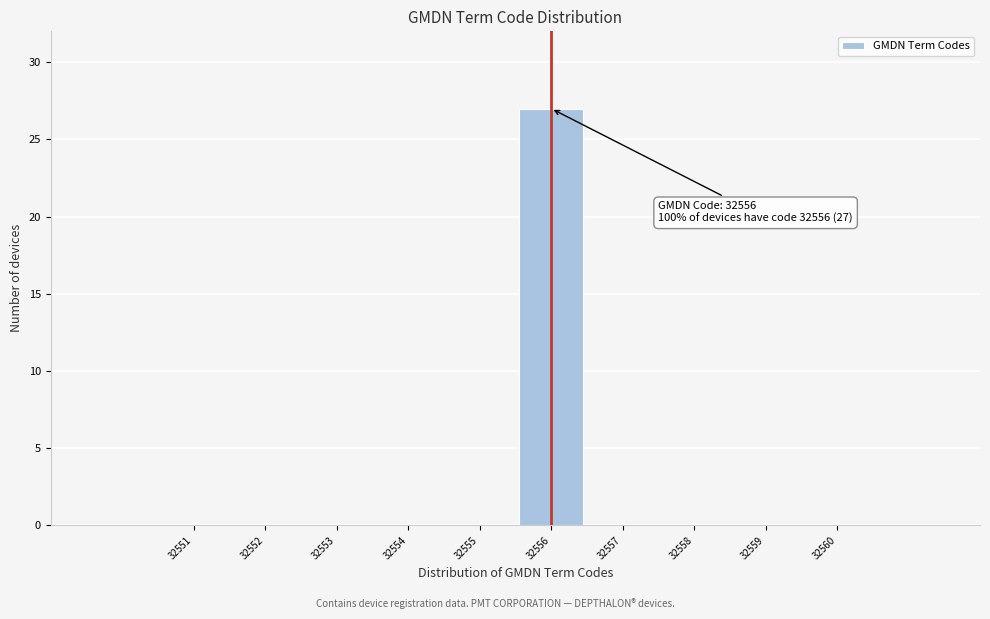

Reading left to right, transcribe all the data shown in this chart.

32551=0	32552=0	32553=0	32554=0	32555=0	32556=27	32557=0	32558=0	32559=0	32560=0